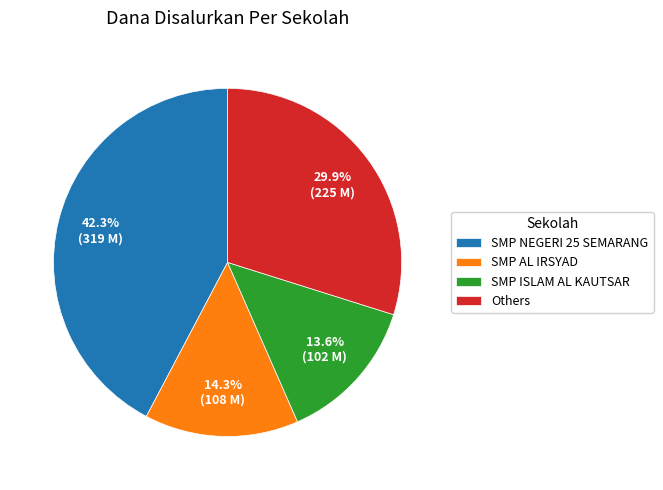

Which slice is the smallest?

SMP ISLAM AL KAUTSAR